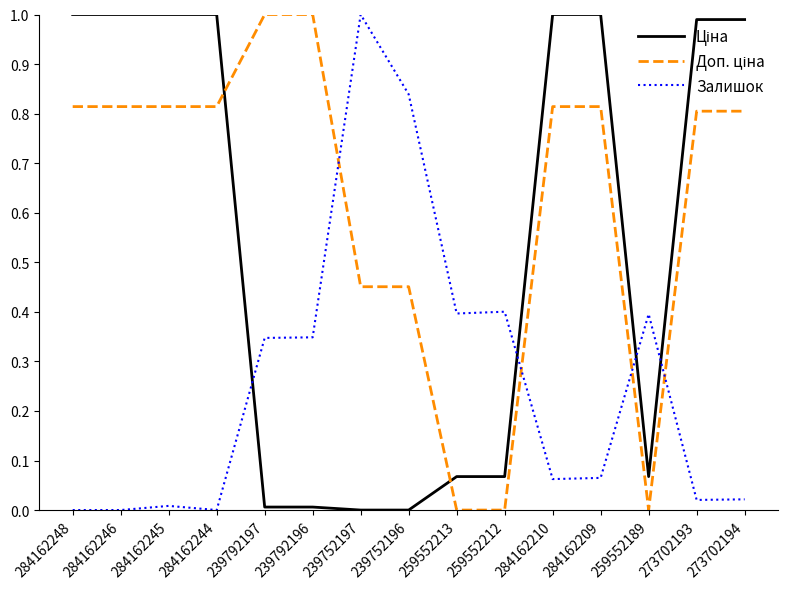

What is the spread (max minus min) of values at 259552212?

0.4